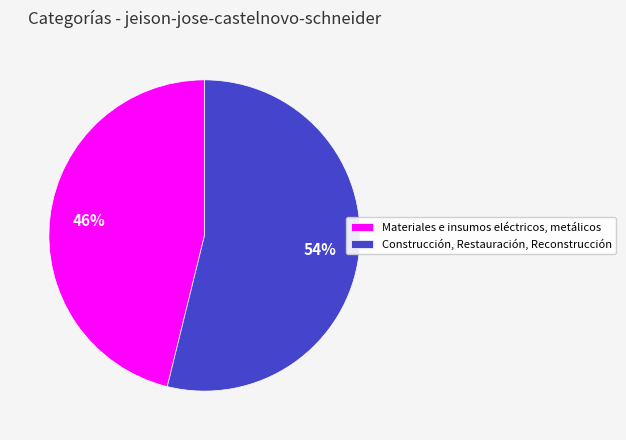

Is it true that Construcción, Restauración, Reconstrucción is 49% of the pie?

False